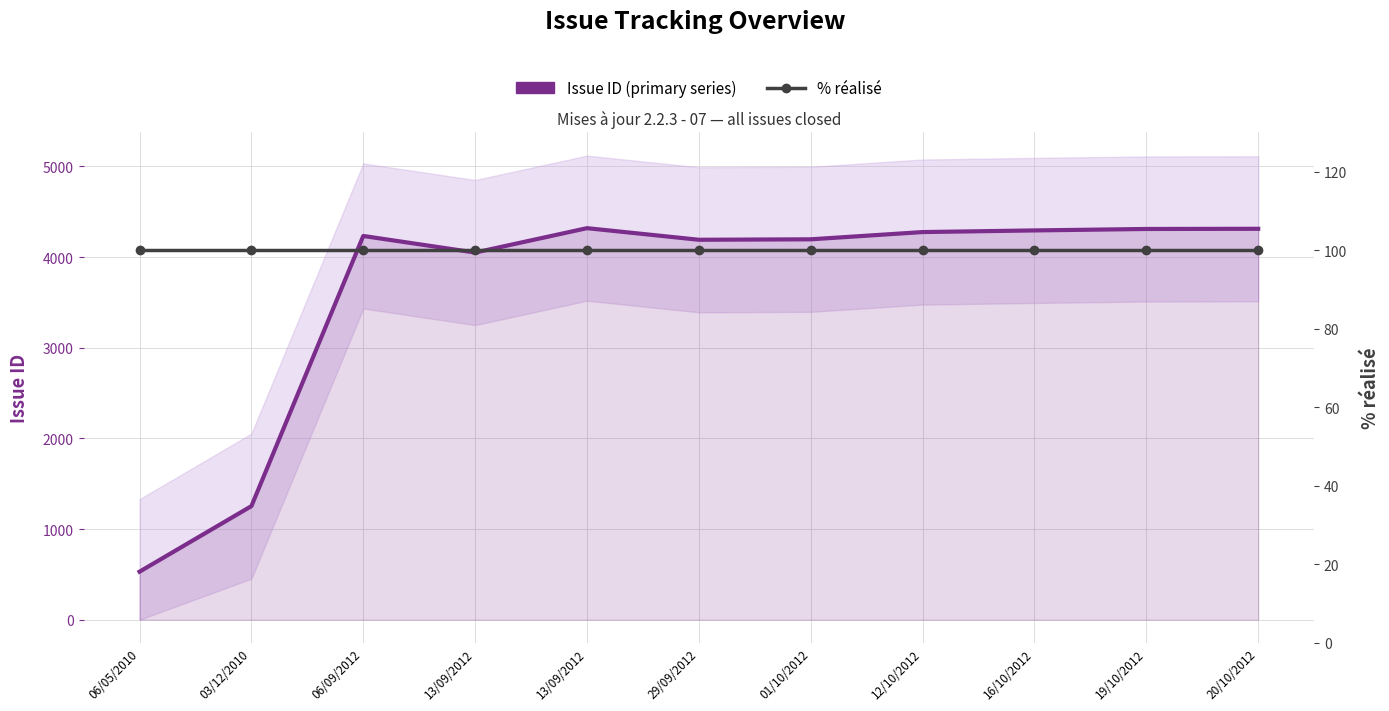

List the series in order of their overall mean, highest first.

Issue ID (primary series), % réalisé